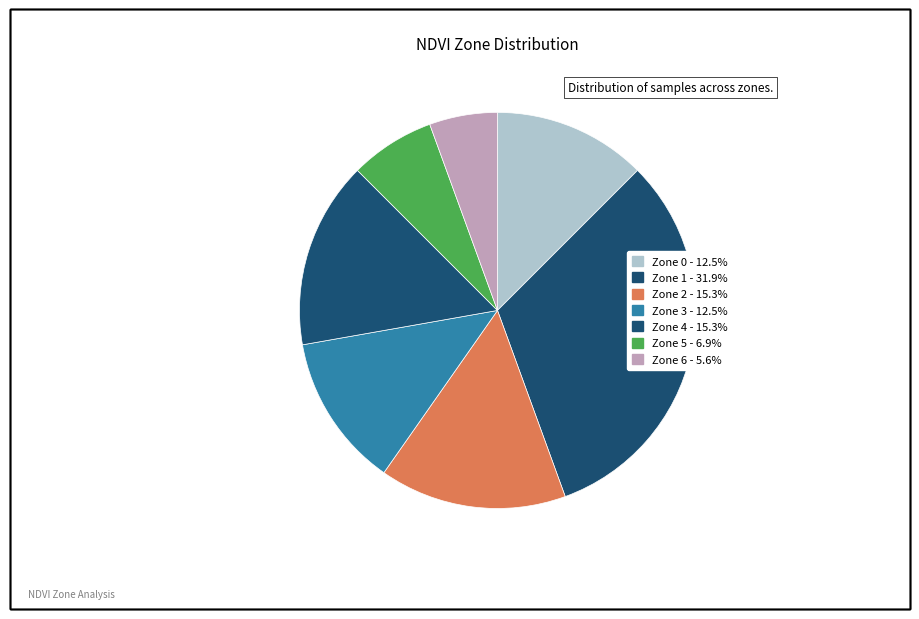

What is the ratio of the value at Zone 3 to the value at Zone 5?

1.8